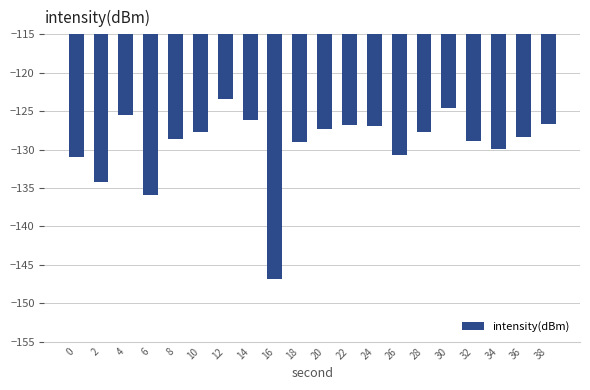

What is the sum of all values?

-2586.2